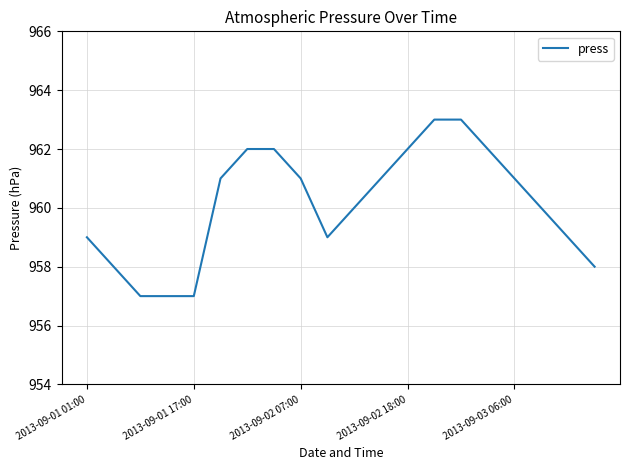

What is the maximum value shown in the chart?

963